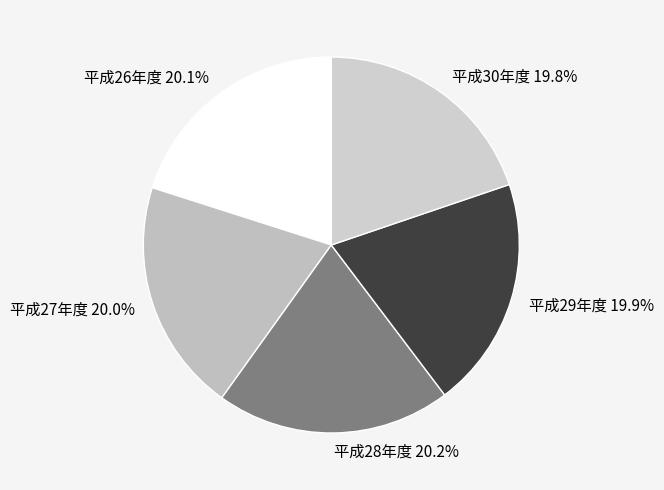

Approximately how many times larger is the value at 平成26年度 compared to 平成29年度?

1.0